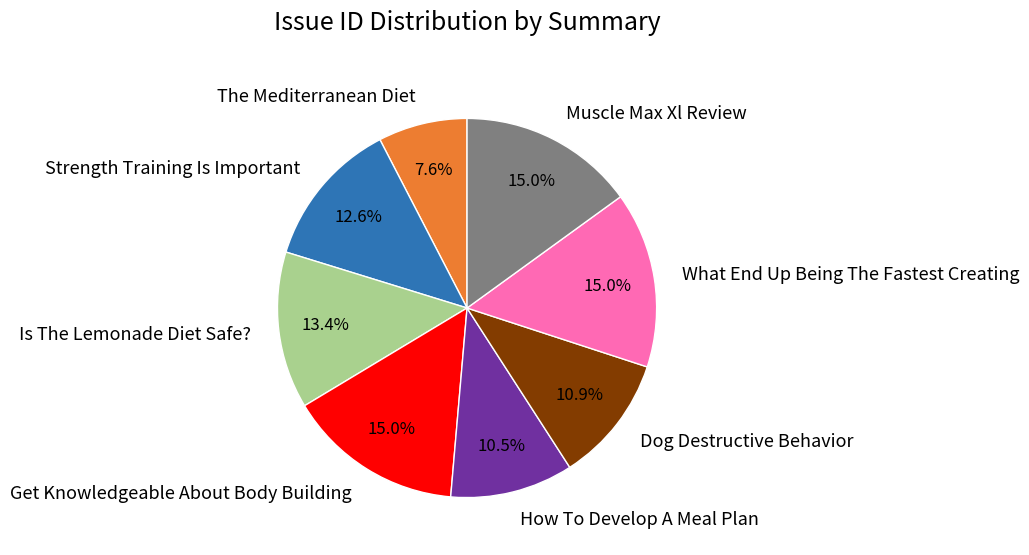

The Muscle Max Xl Review slice represents 27% of the pie. True or false?

False